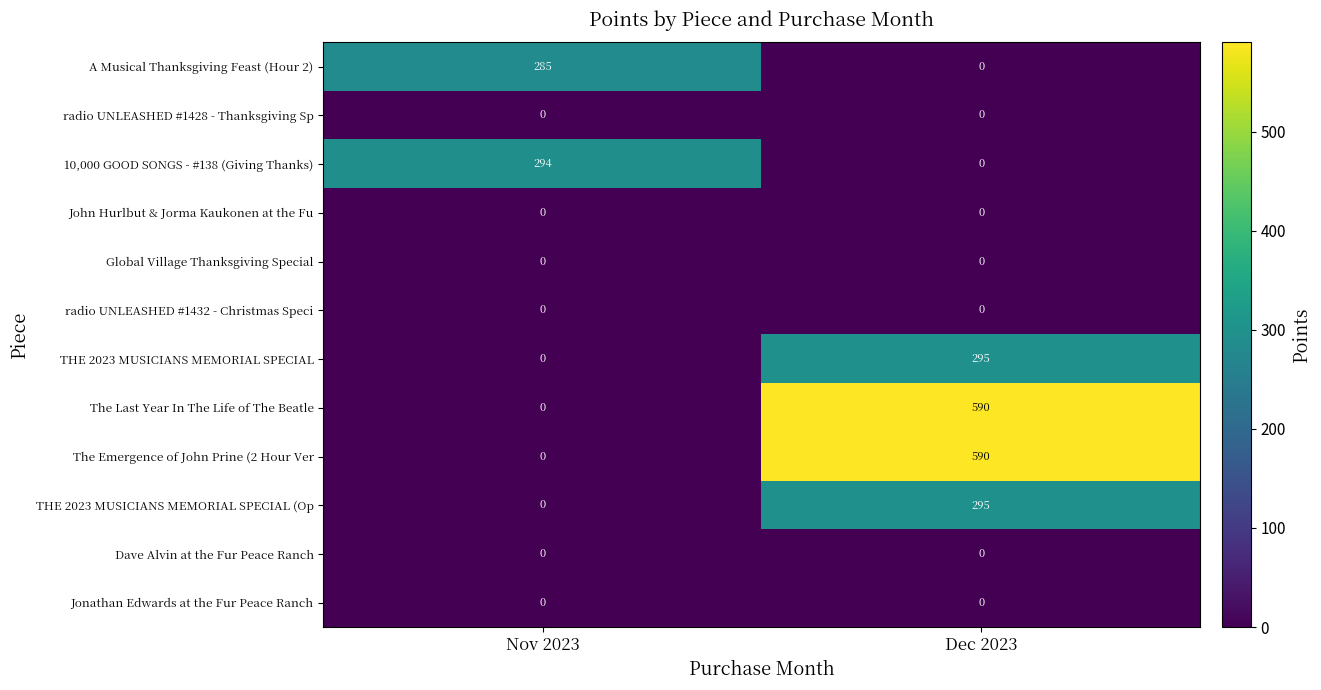

Which label corresponds to the largest value in the chart?

Dec 2023